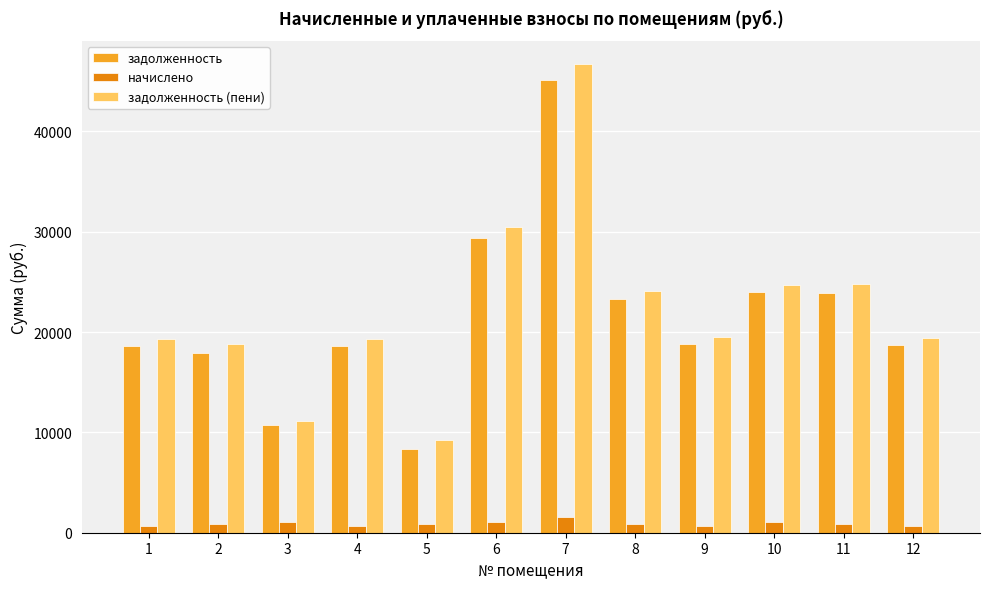

At which category is the sum across all series the highest?

7